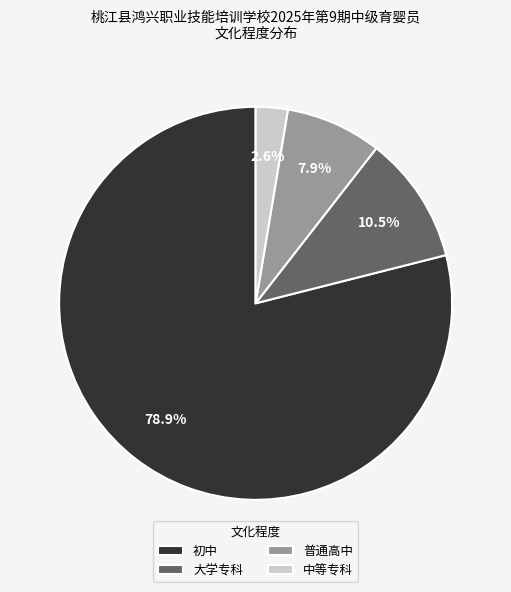

Does any single category account for the majority?

Yes